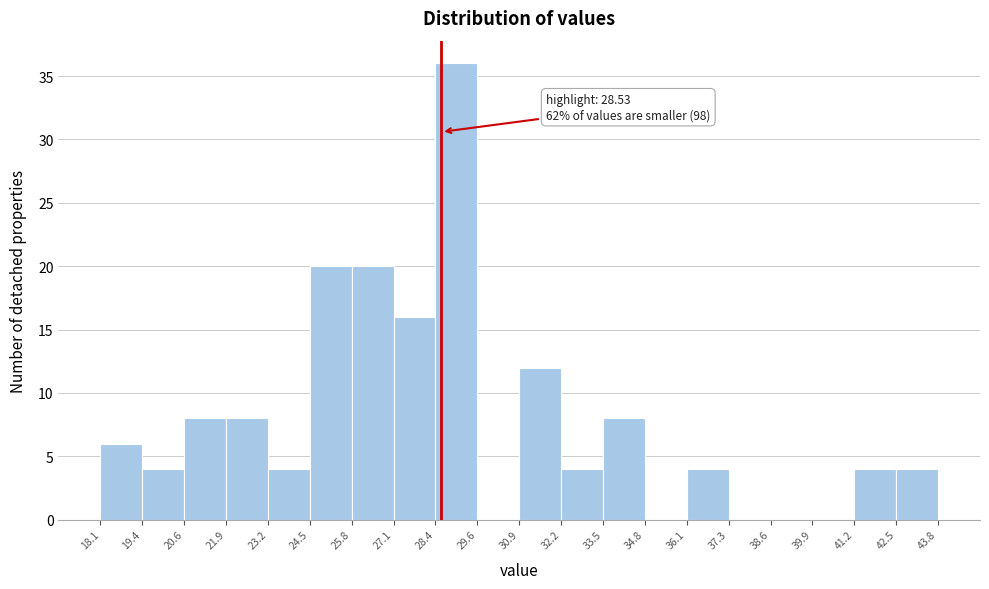

Over which range of the x-axis is the bar tallest?

28.4 to 29.6